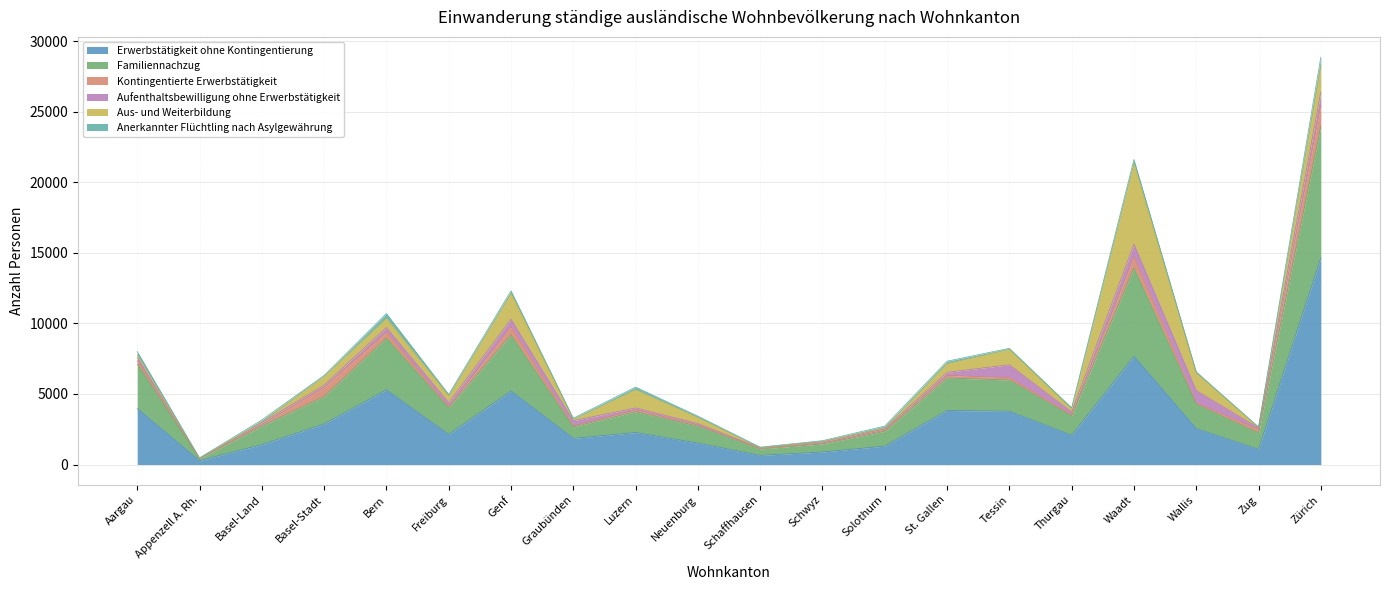

Reading left to right, extract all data points from this chart.

Erwerbstätigkeit ohne Kontingentierung: 3969	271	1416	2876	5295	2134	5220	1854	2269	1521	648	887	1305	3833	3778	2081	7679	2546	1080	14654
Familiennachzug: 3164	140	1311	1944	3667	1889	3966	819	1472	1193	455	577	1051	2303	2218	1365	6253	1738	1160	9327
Kontingentierte Erwerbstätigkeit: 227	8	109	646	429	90	590	73	132	85	42	51	80	179	164	79	808	78	241	1520
Aufenthaltsbewilligung ohne Erwerbstätigkeit: 229	14	132	159	325	271	529	359	139	106	27	106	79	224	913	197	886	888	107	904
Aus- und Weiterbildung: 163	3	57	626	648	474	1821	95	1299	425	10	10	72	616	1085	211	5737	1235	44	1874
Anerkannter Flüchtling nach Asylgewährung: 259	32	137	64	343	113	190	83	180	101	51	59	139	173	83	88	260	88	31	599